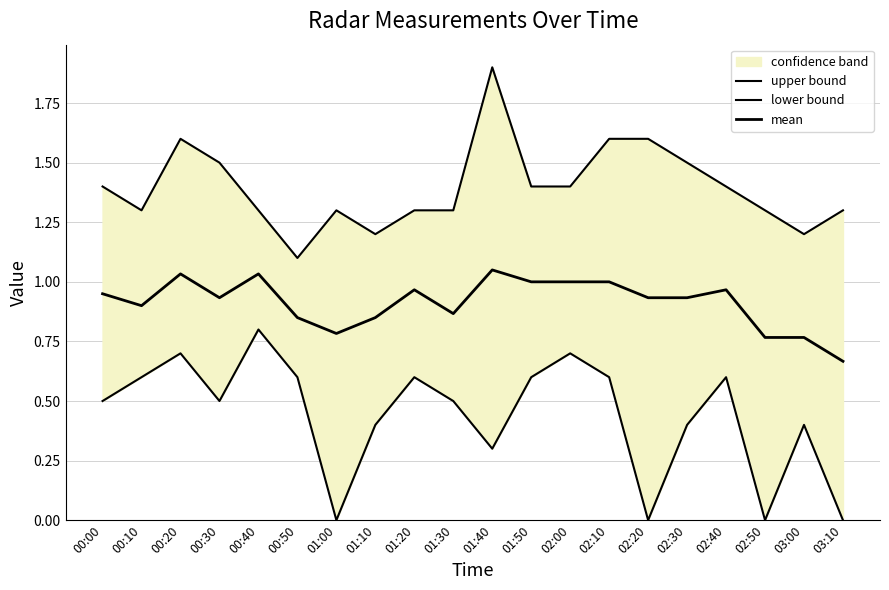

Which category has the highest value in the mean series?

01:40